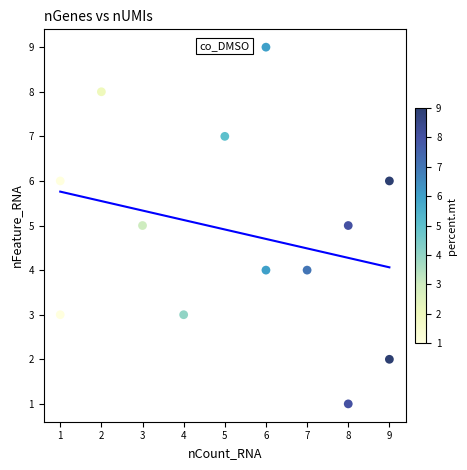

What is the range of X values (max minus min)?

8